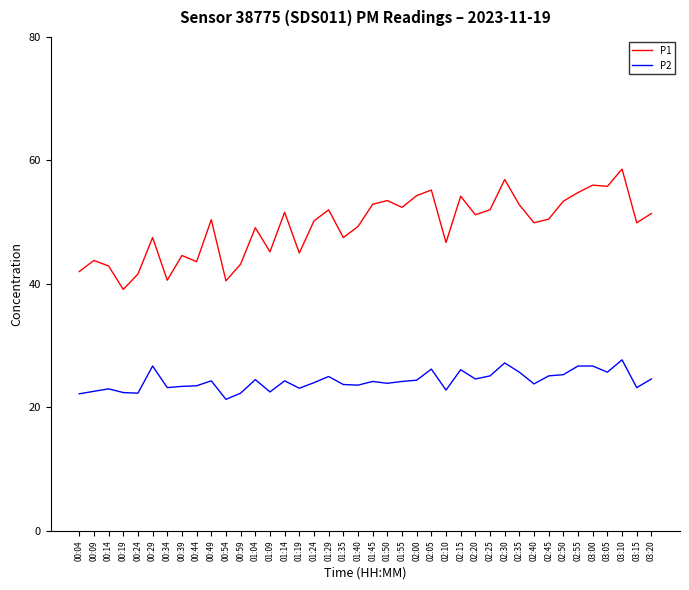

True or false: P2 and P1 intersect in this chart.

False